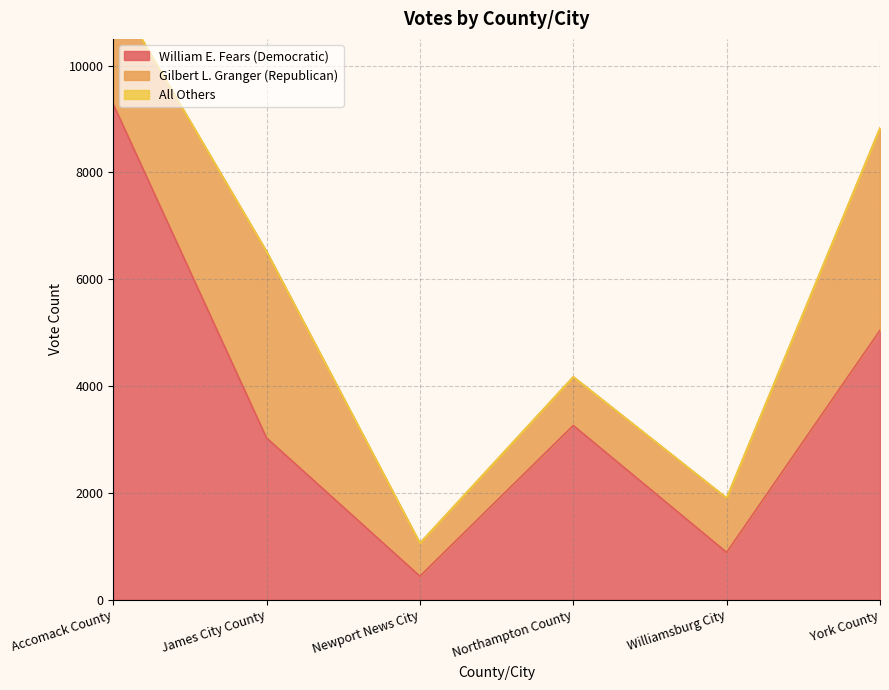

Reading right to left, transcribe all the data shown in this chart.

William E. Fears (Democratic): York County=5047	Williamsburg City=890	Northampton County=3265	Newport News City=444	James City County=3032	Accomack County=9283
Gilbert L. Granger (Republican): York County=3785	Williamsburg City=1017	Northampton County=910	Newport News City=617	James City County=3487	Accomack County=2126
All Others: York County=0	Williamsburg City=1	Northampton County=0	Newport News City=1	James City County=0	Accomack County=2